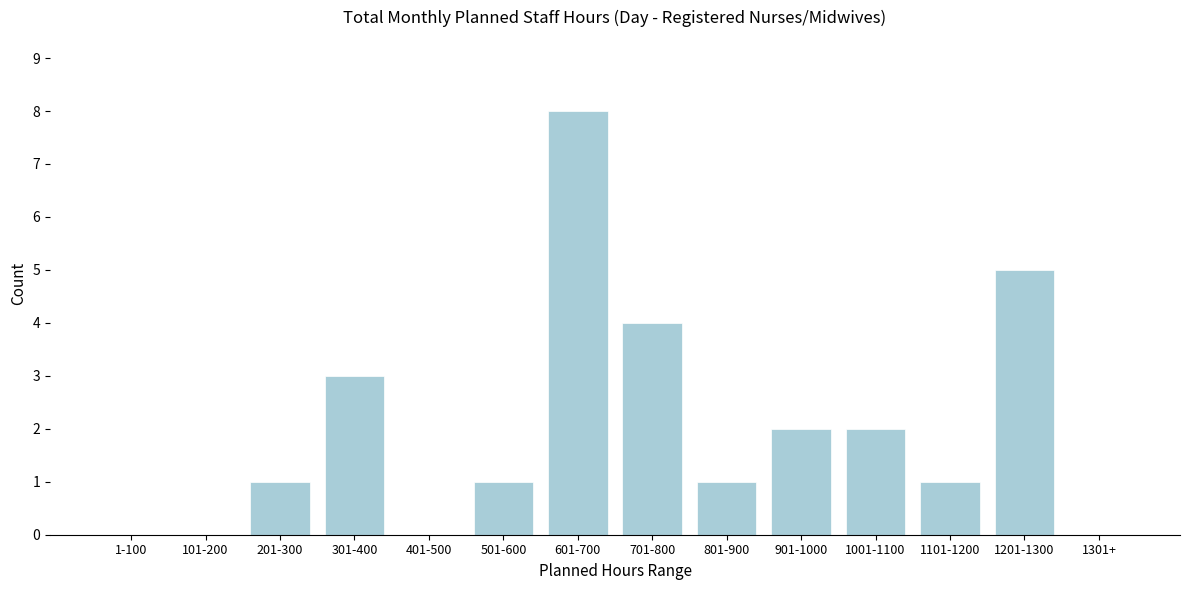

Reading left to right, what are all the values shown in this chart?

1-100=0	101-200=0	201-300=1	301-400=3	401-500=0	501-600=1	601-700=8	701-800=4	801-900=1	901-1000=2	1001-1100=2	1101-1200=1	1201-1300=5	1301+=0